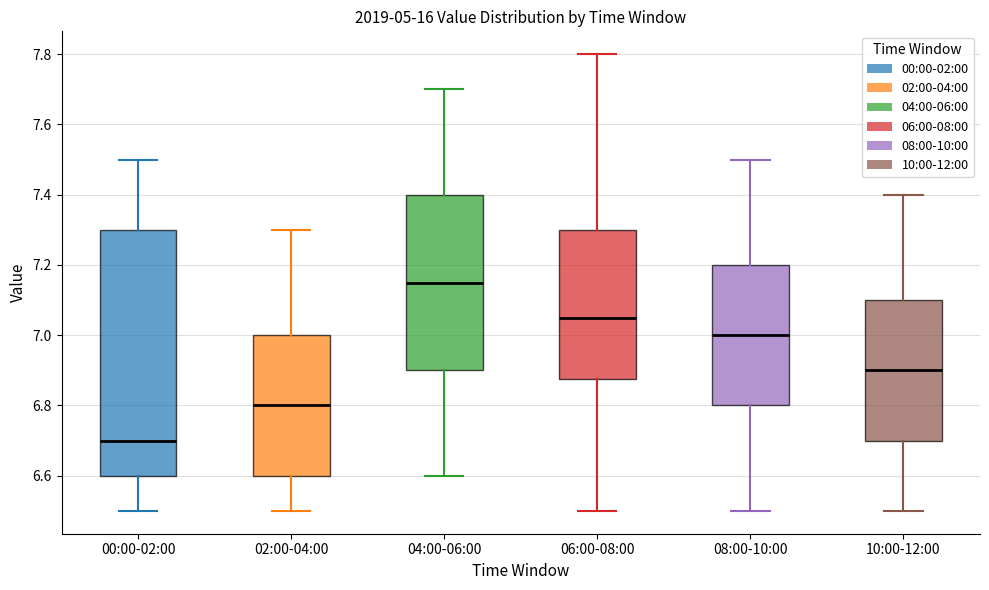

Reading left to right, read every box against the y-axis: the position of its median line, the range the box covers, and the ends of its whiskers. The values are not printed on the chart, so give them approximately, as read against the axis.

00:00-02:00: median 6.70, box 6.60 to 7.30, whiskers 6.50 to 7.50
02:00-04:00: median 6.80, box 6.60 to 7.00, whiskers 6.50 to 7.30
04:00-06:00: median 7.16, box 6.90 to 7.40, whiskers 6.60 to 7.70
06:00-08:00: median 7.06, box 6.88 to 7.30, whiskers 6.50 to 7.80
08:00-10:00: median 7.00, box 6.80 to 7.20, whiskers 6.50 to 7.50
10:00-12:00: median 6.90, box 6.70 to 7.10, whiskers 6.50 to 7.40